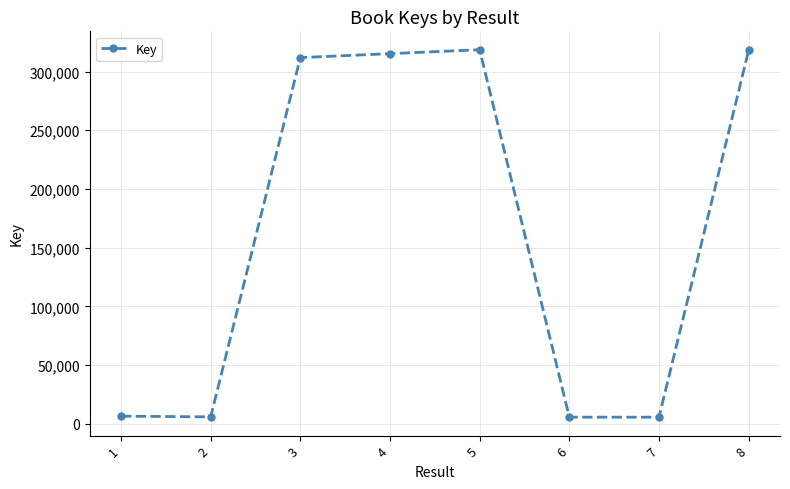

Read the value at 7, to the nearest 100.

5600